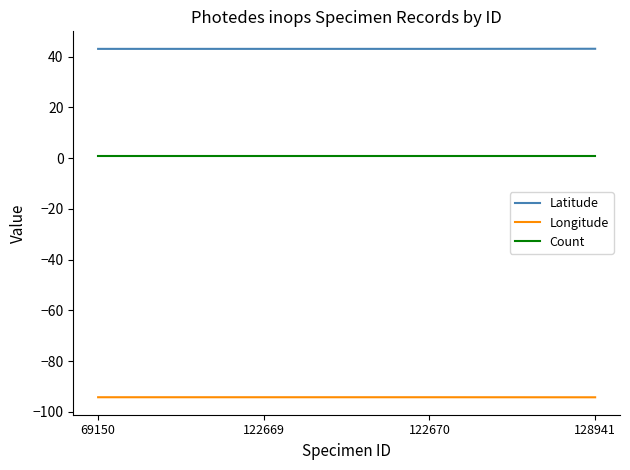

Count the number of data series in this chart.

3